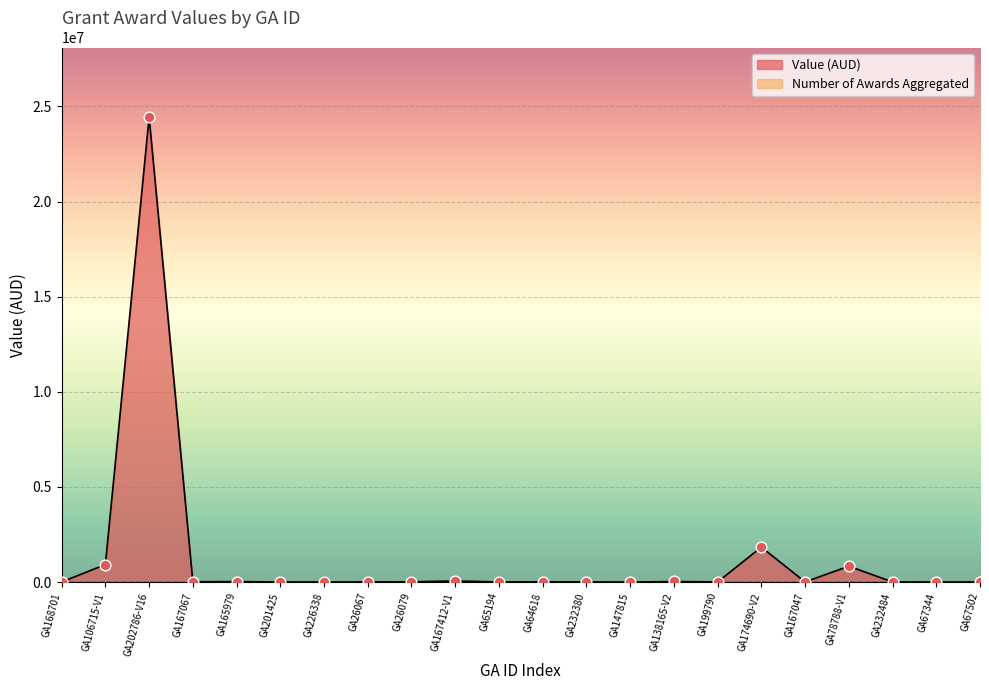

What is the change in value from GA167067 to GA167412-V1?

+43776.6